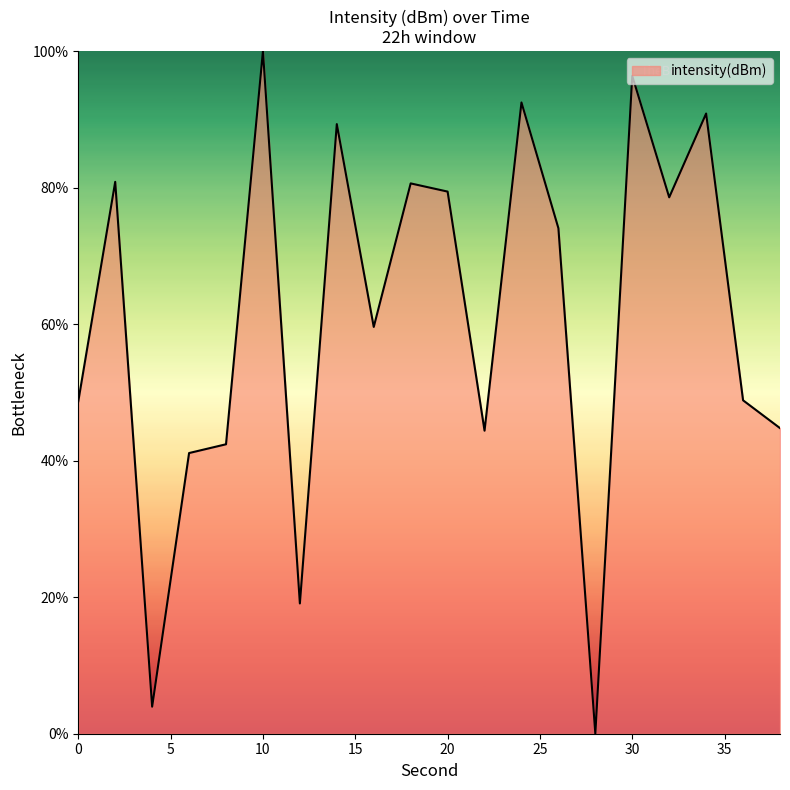

What is the greatest value displayed?

100.0